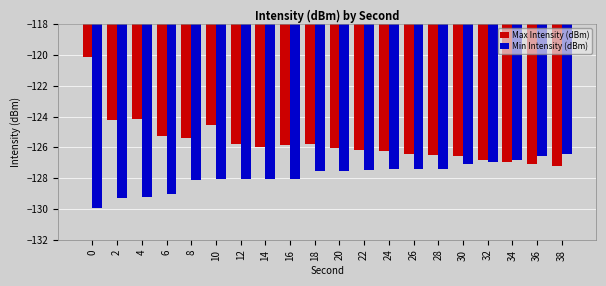

What is the difference between the Min Intensity (dBm) values at 2 and 4?

0.1